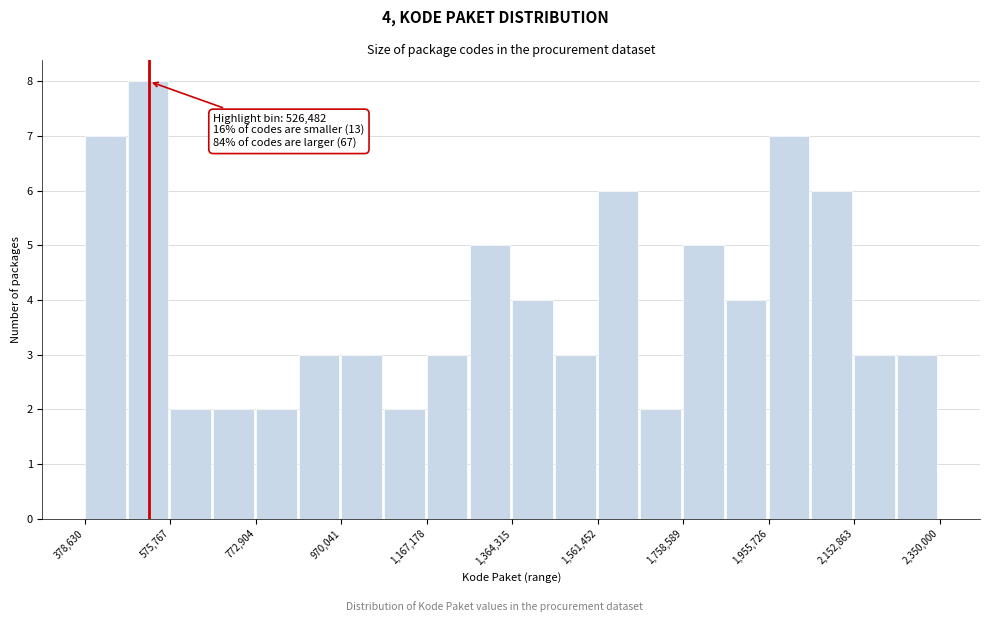

Which range on the x-axis has the tallest bar?

480000 to 580000